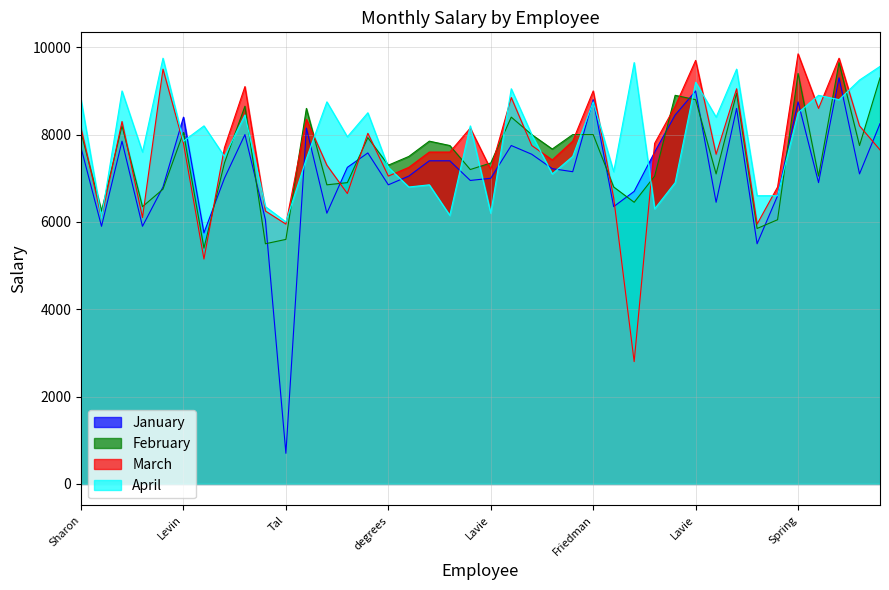

How many lines are shown in the chart?

4